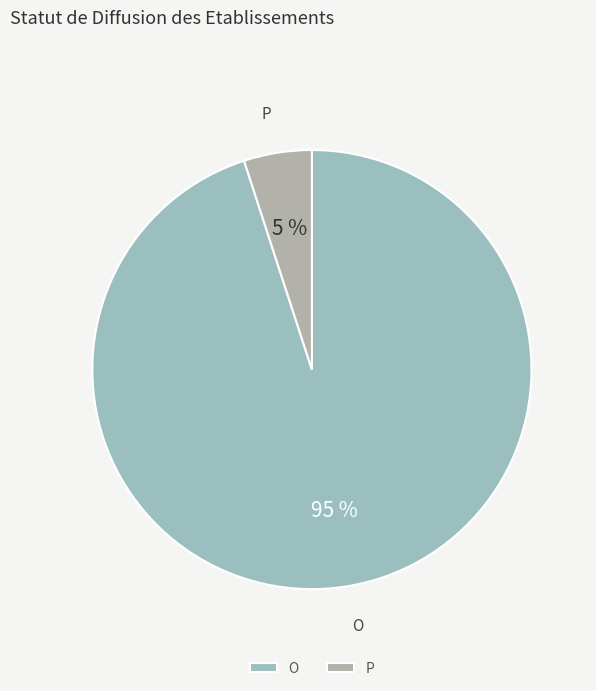

How many slices are in this pie chart?

2